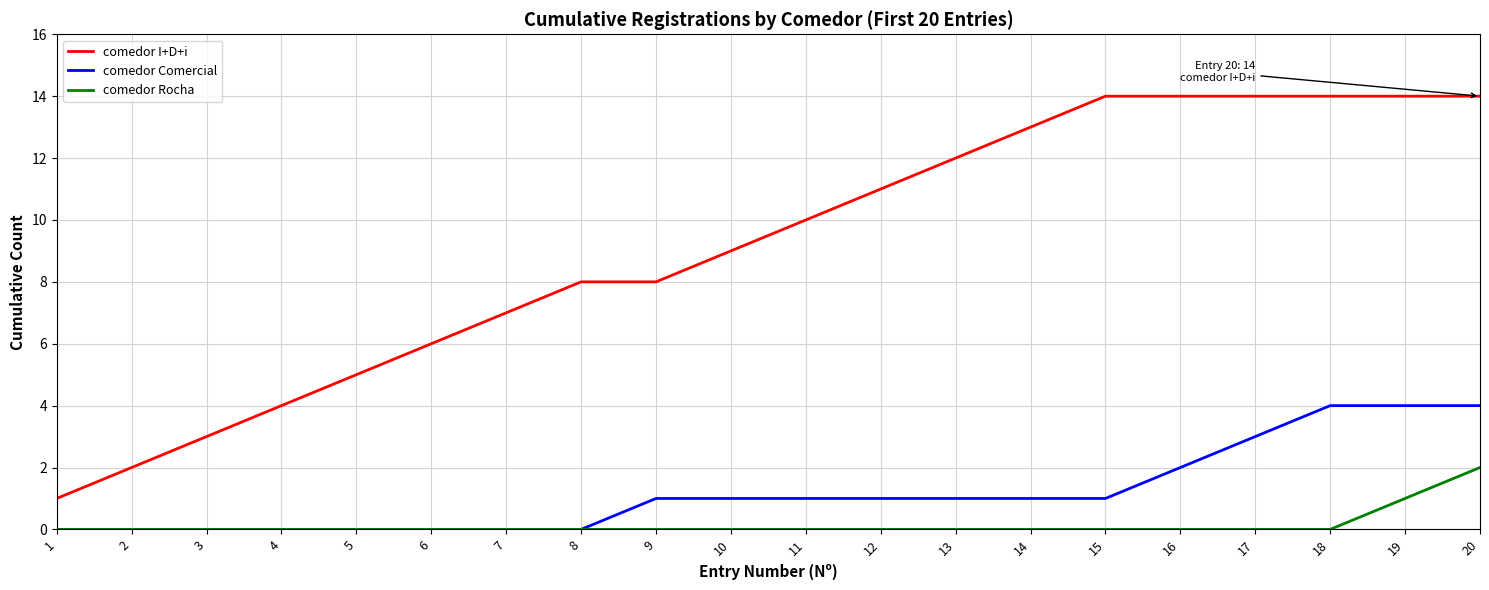

At which category is the sum across all series the highest?

20